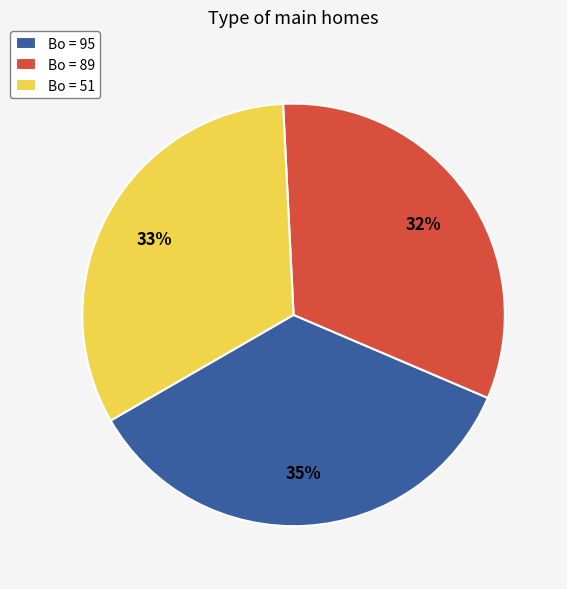

To the nearest percent, what portion does Bo = 89 represent?

32%